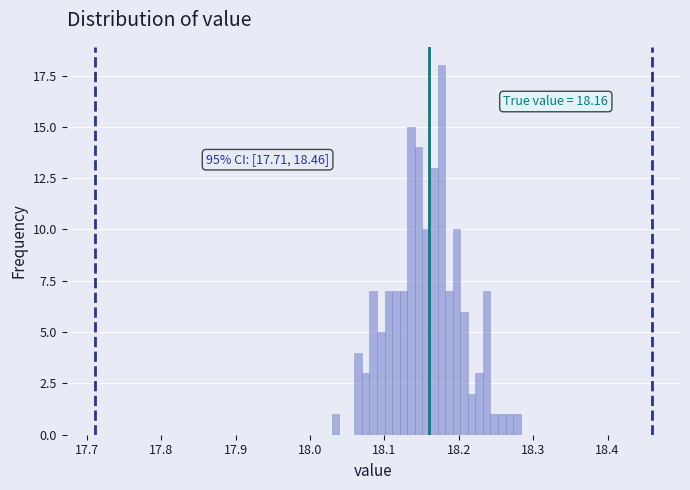

Read against the x-axis, roughly where is the centre of the tallest bar?

18.18